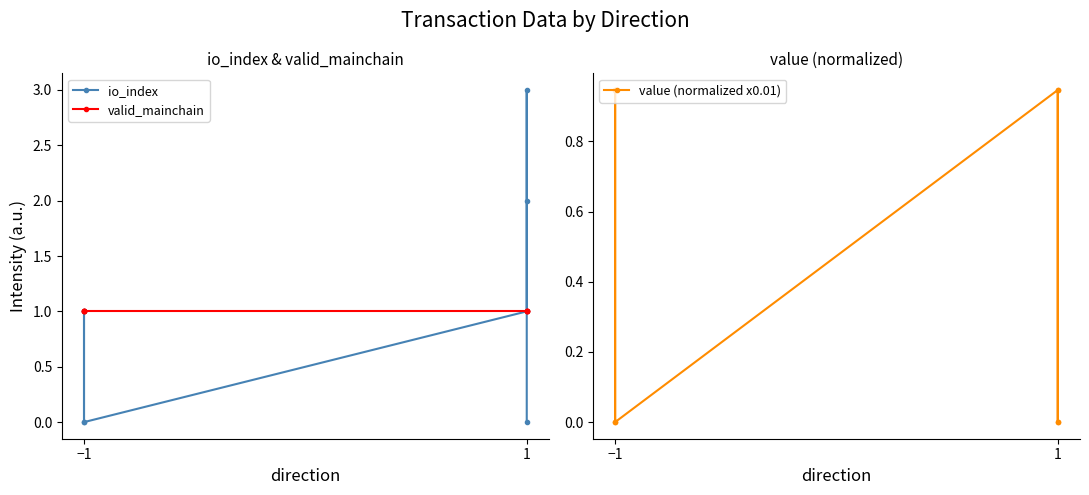

What is the difference between the second highest and minimum values in the io_index series?

2.0